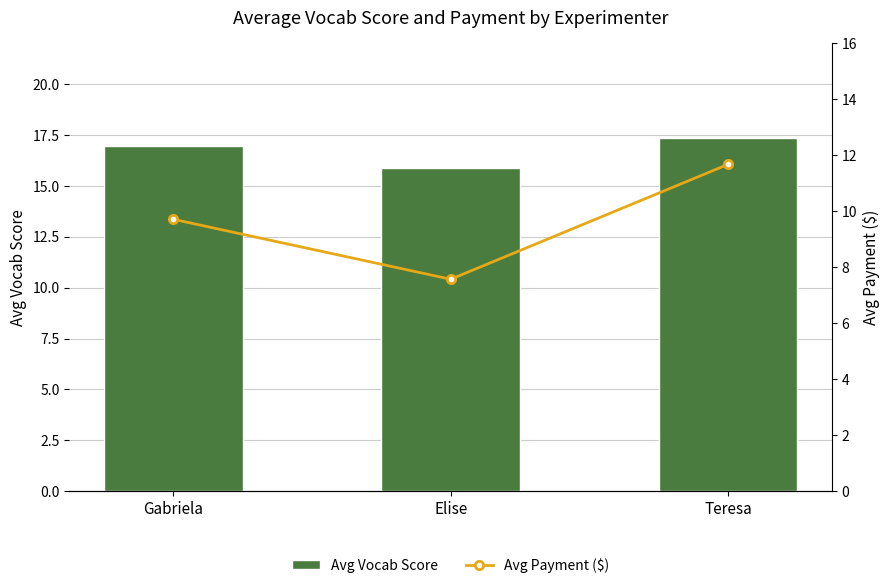

List the series in order of their overall mean, lowest first.

Avg Payment ($), Avg Vocab Score